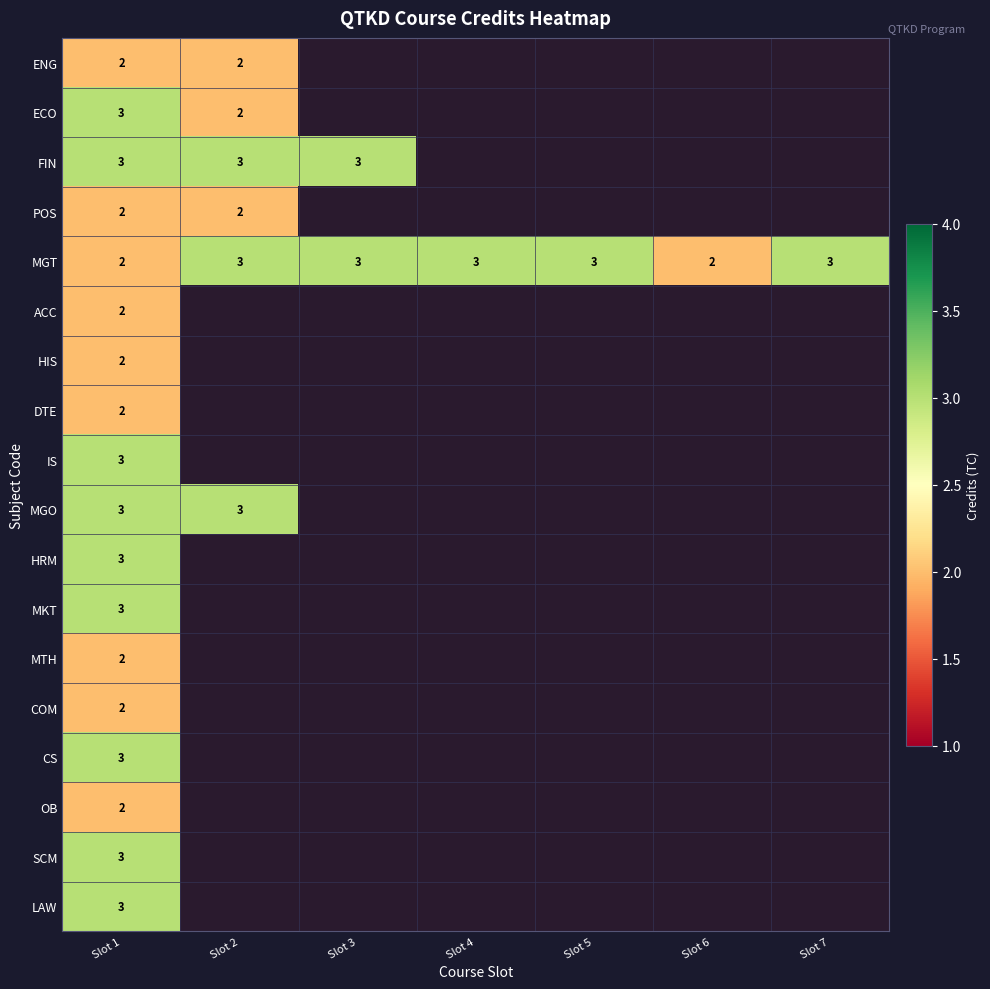

At which category does the chart reach its minimum across all series?

Slot 1